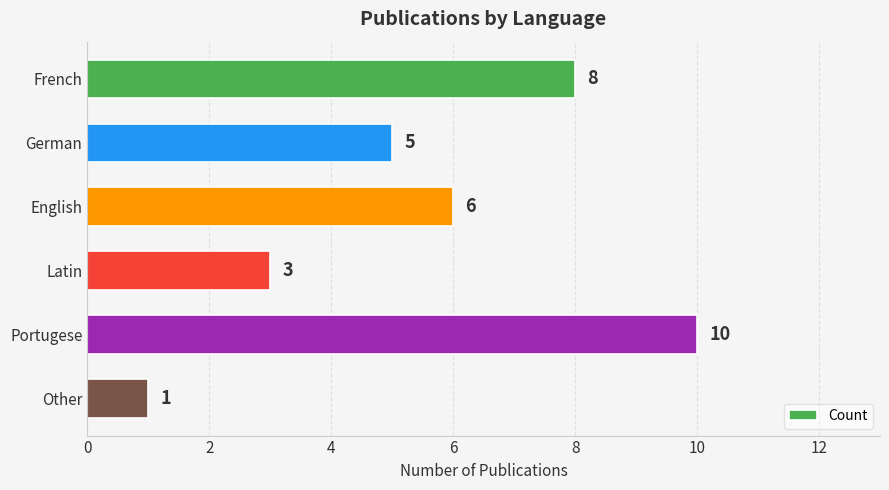

What is the difference between the maximum and minimum values?

9